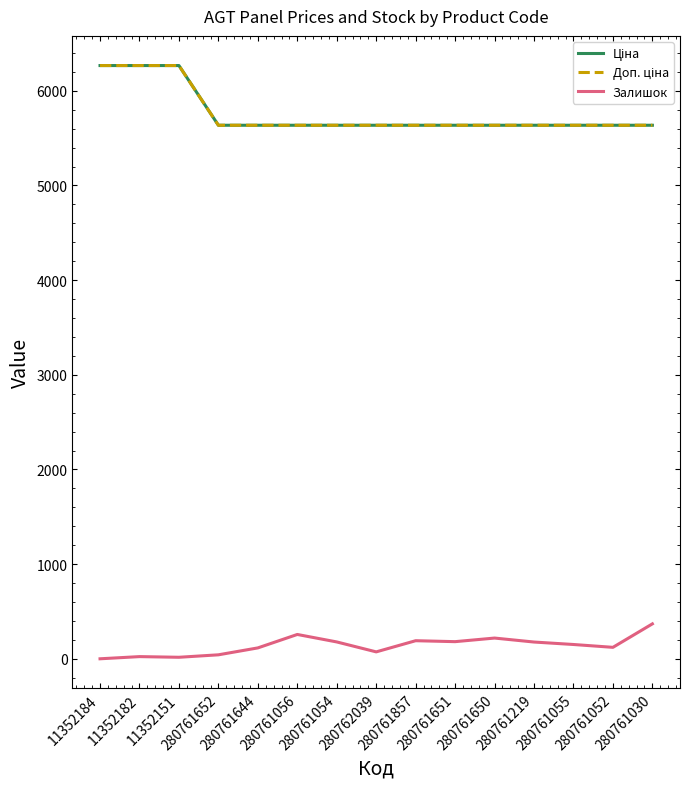

Is this an area chart (filled region under the line)?

No